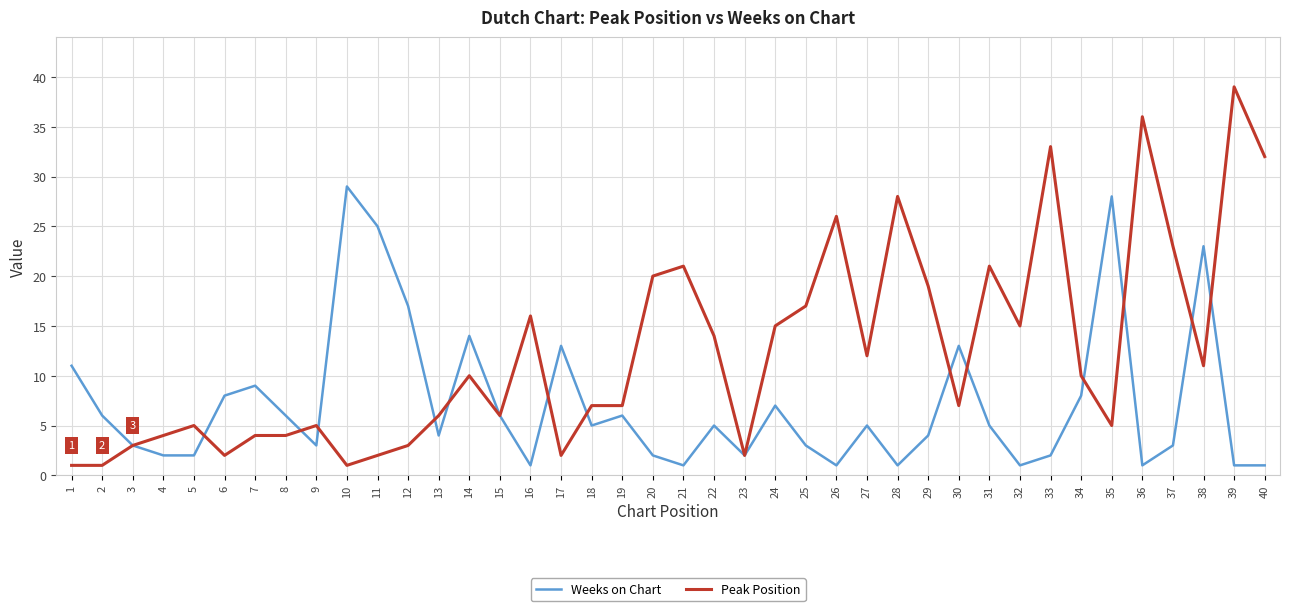

Between 8 and 39, which series saw the biggest shift?

Peak Position